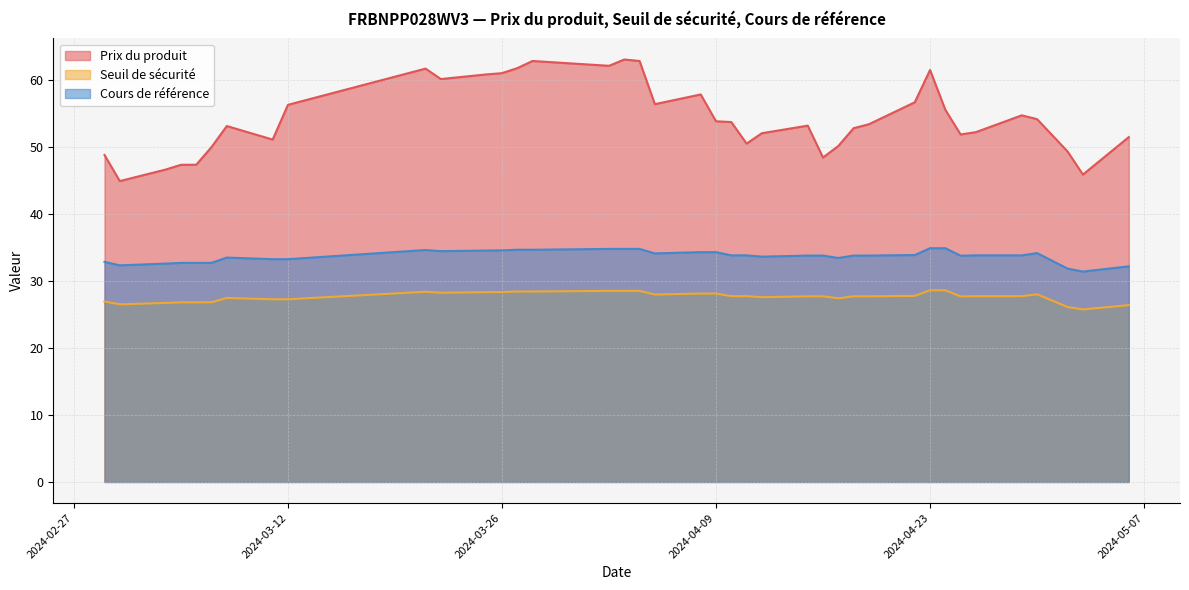

Read the Seuil de sécurité value at 2024-04-18.

27.7